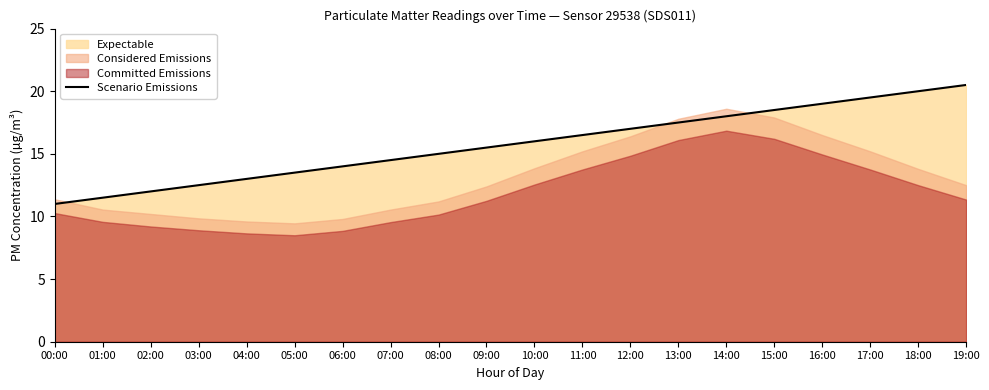

True or false: the data shows 17.0 at 12:00.

True